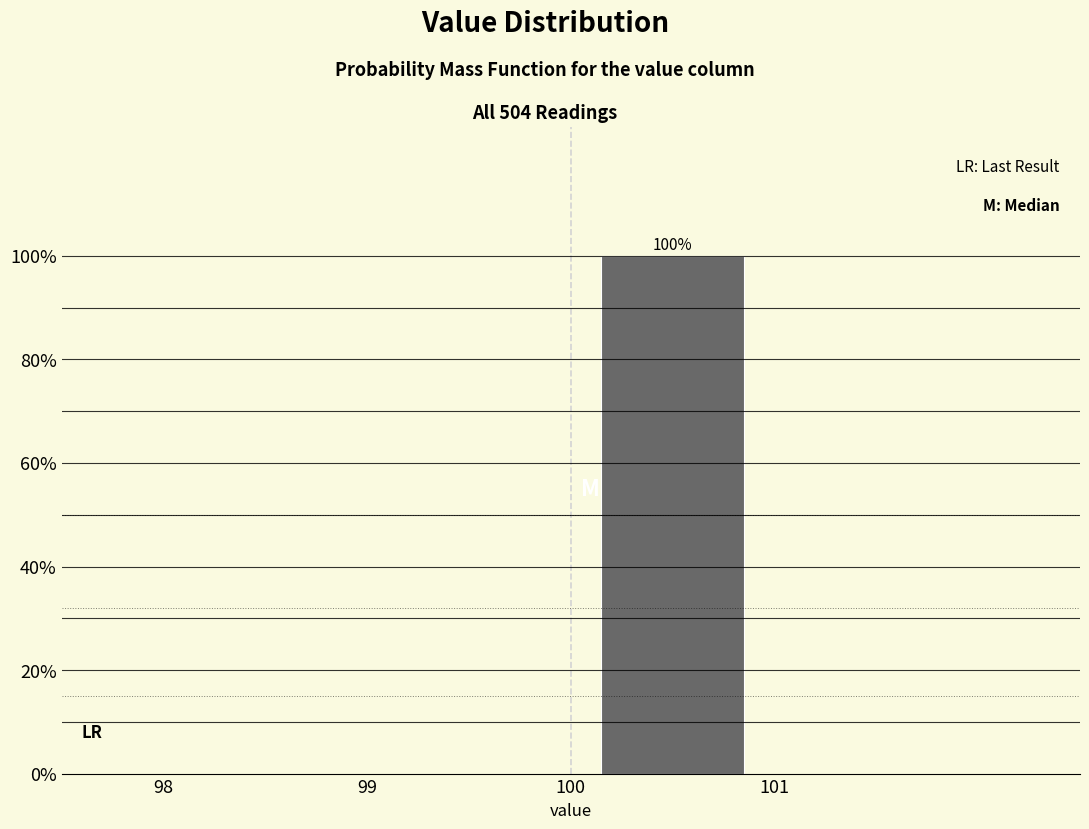

Over which range of the x-axis is the bar tallest?

100 to 101